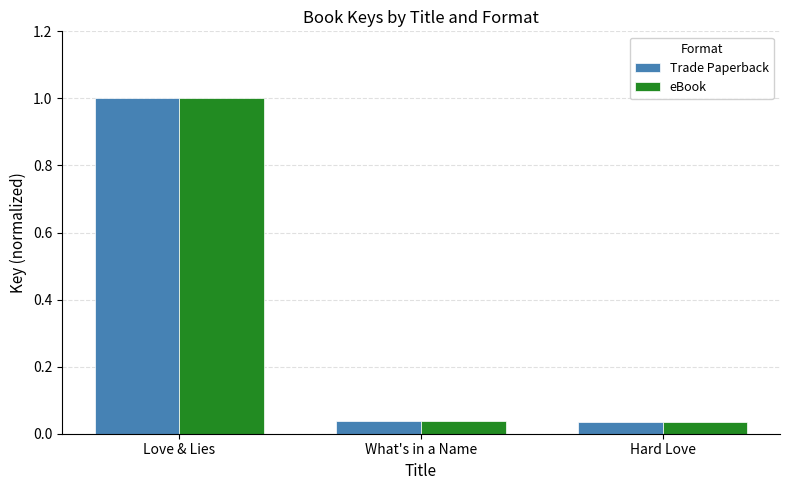

What is the total value across all series at Hard Love?

0.1